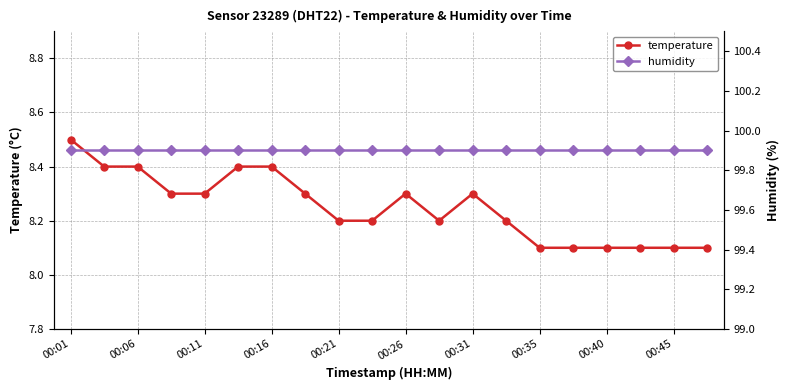

Where is humidity nearest to the value 99?

00:01